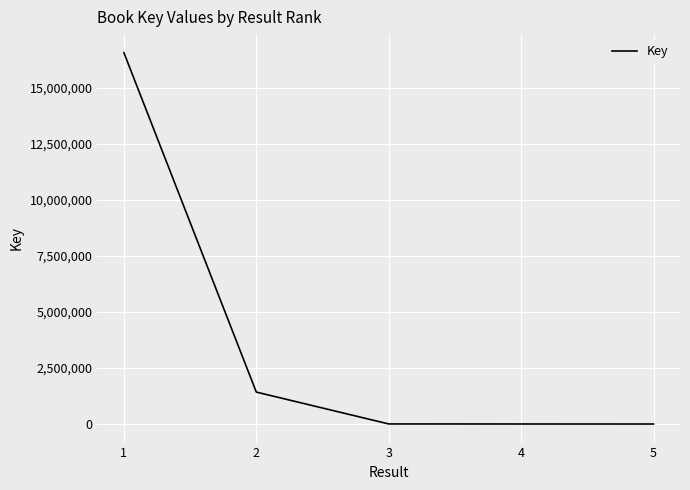

True or false: there are more than 1 points higher than both neighbors.

False